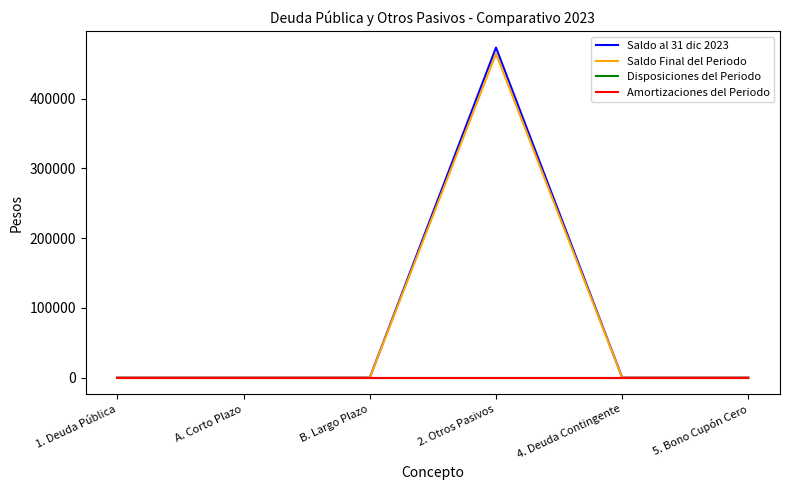

How many lines are shown in the chart?

4